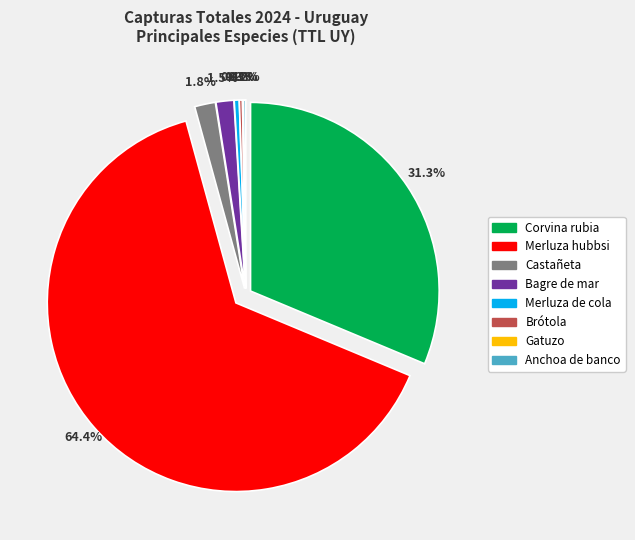

Which has a higher value, Gatuzo or Merluza hubbsi?

Merluza hubbsi